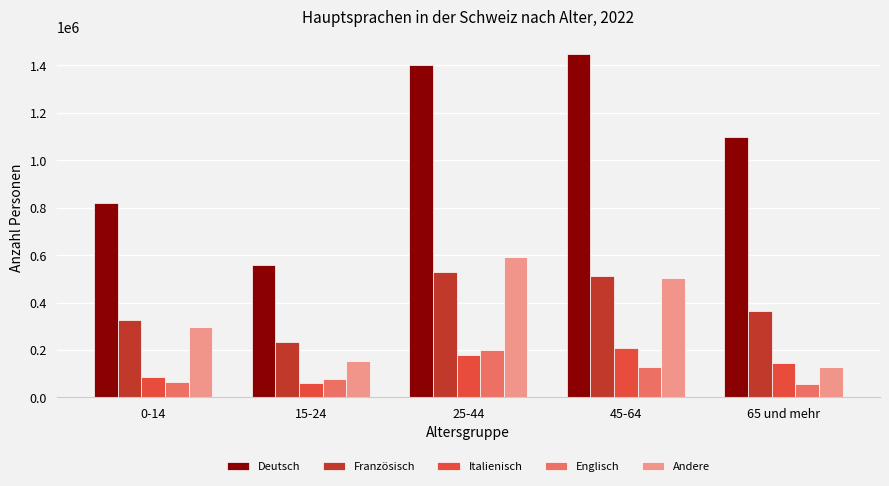

Which series has the largest range (max minus min)?

Deutsch